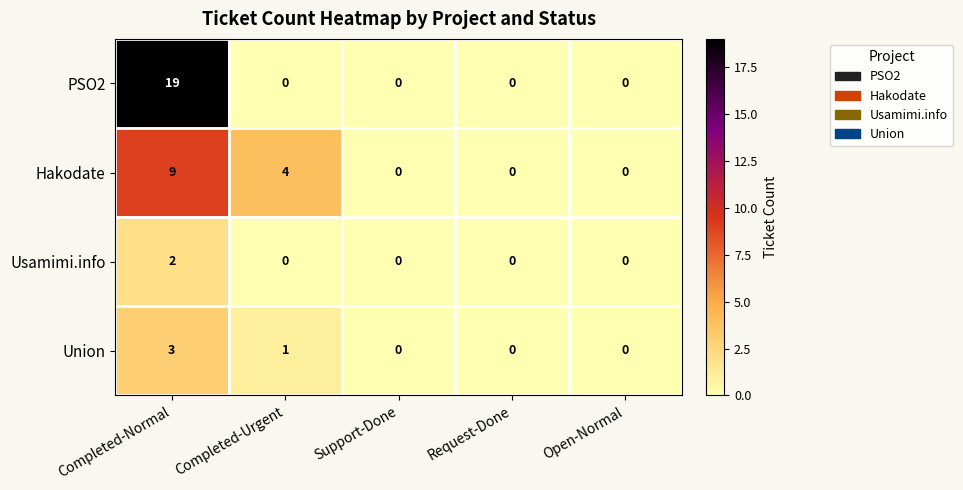

Which series changed the most between Completed-Urgent and Request-Done?

Hakodate